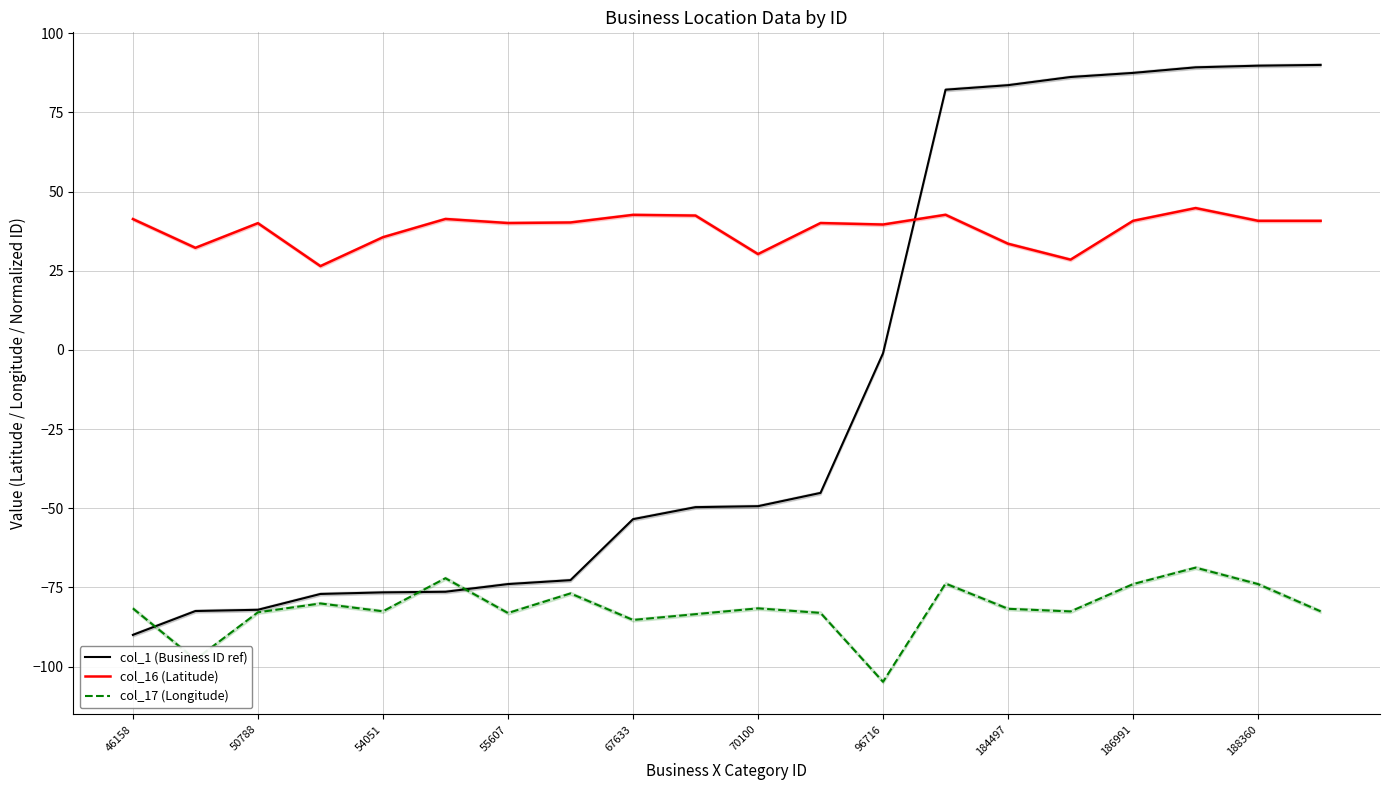

What is the maximum value for col_17 (Longitude)?

-68.8